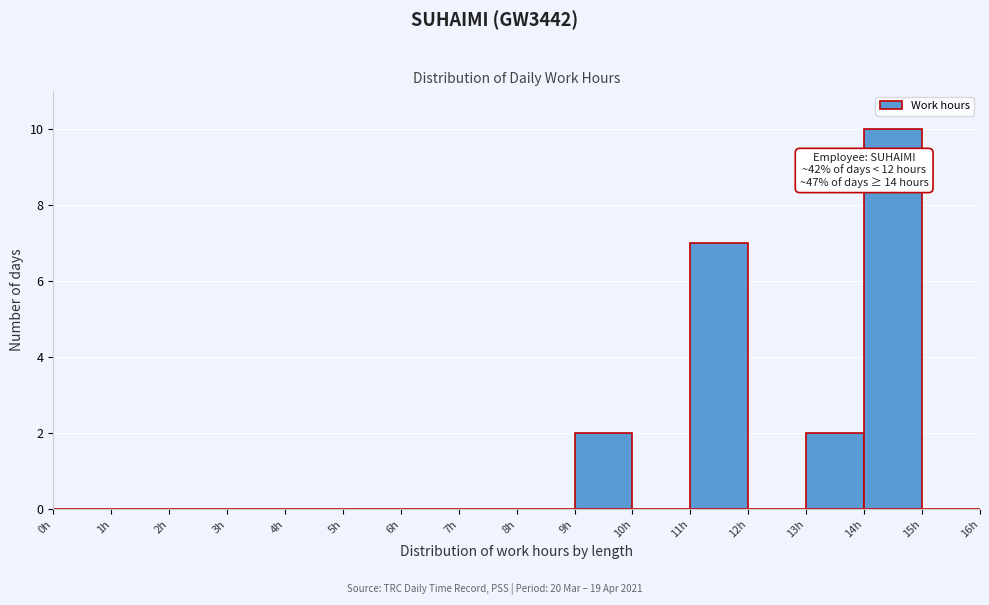

Over which range of the x-axis is the bar tallest?

14 to 15